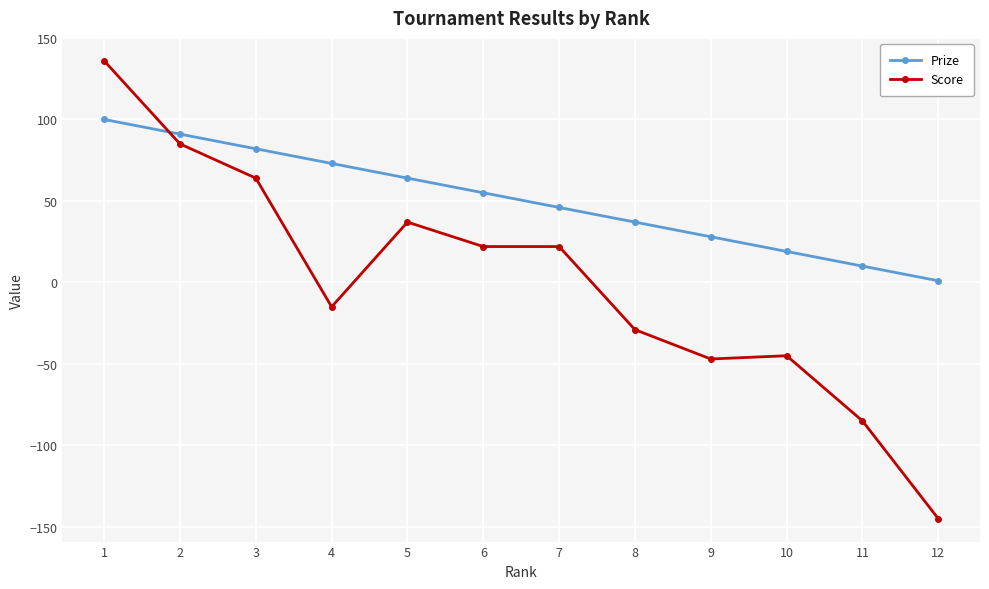

What is the minimum value shown in the chart?

-145